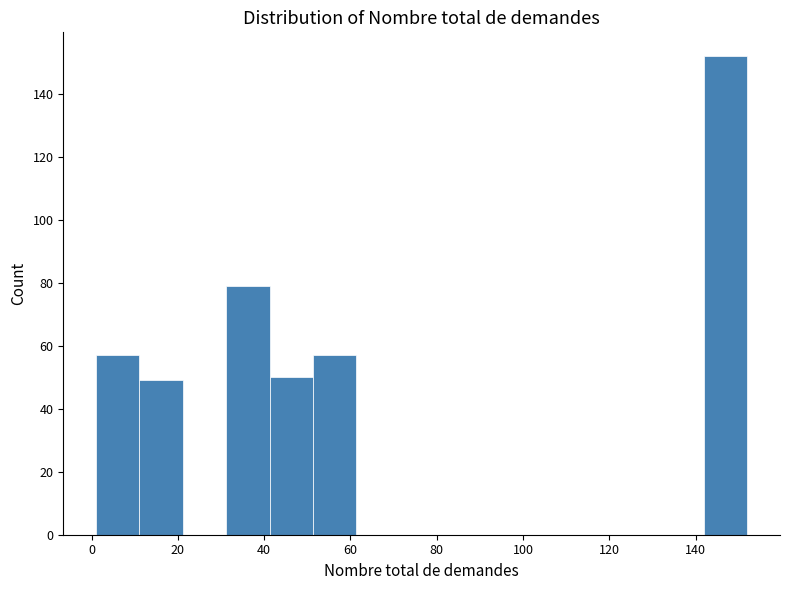

Reading left to right, list every bar in this chart as the range it spans on the x-axis followed by its height. Neither the bar edges nor the heights are printed on the chart, so give them approximately, as read against the axes.

2 to 12: 58
12 to 22: 50
22 to 32: 0
32 to 42: 80
42 to 52: 50
52 to 62: 58
62 to 72: 0
72 to 82: 0
82 to 92: 0
92 to 102: 0
102 to 112: 0
112 to 122: 0
122 to 132: 0
132 to 142: 0
142 to 152: 152